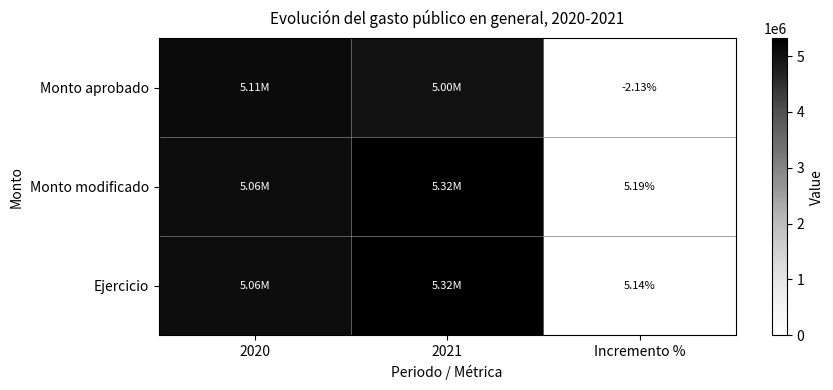

Which category has the lowest value across all series?

Incremento %